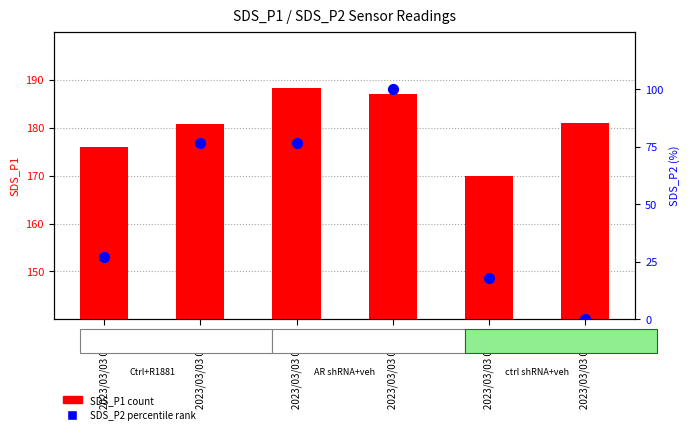

Which series has the largest Y range (max minus min)?

SDS_P2 percentile